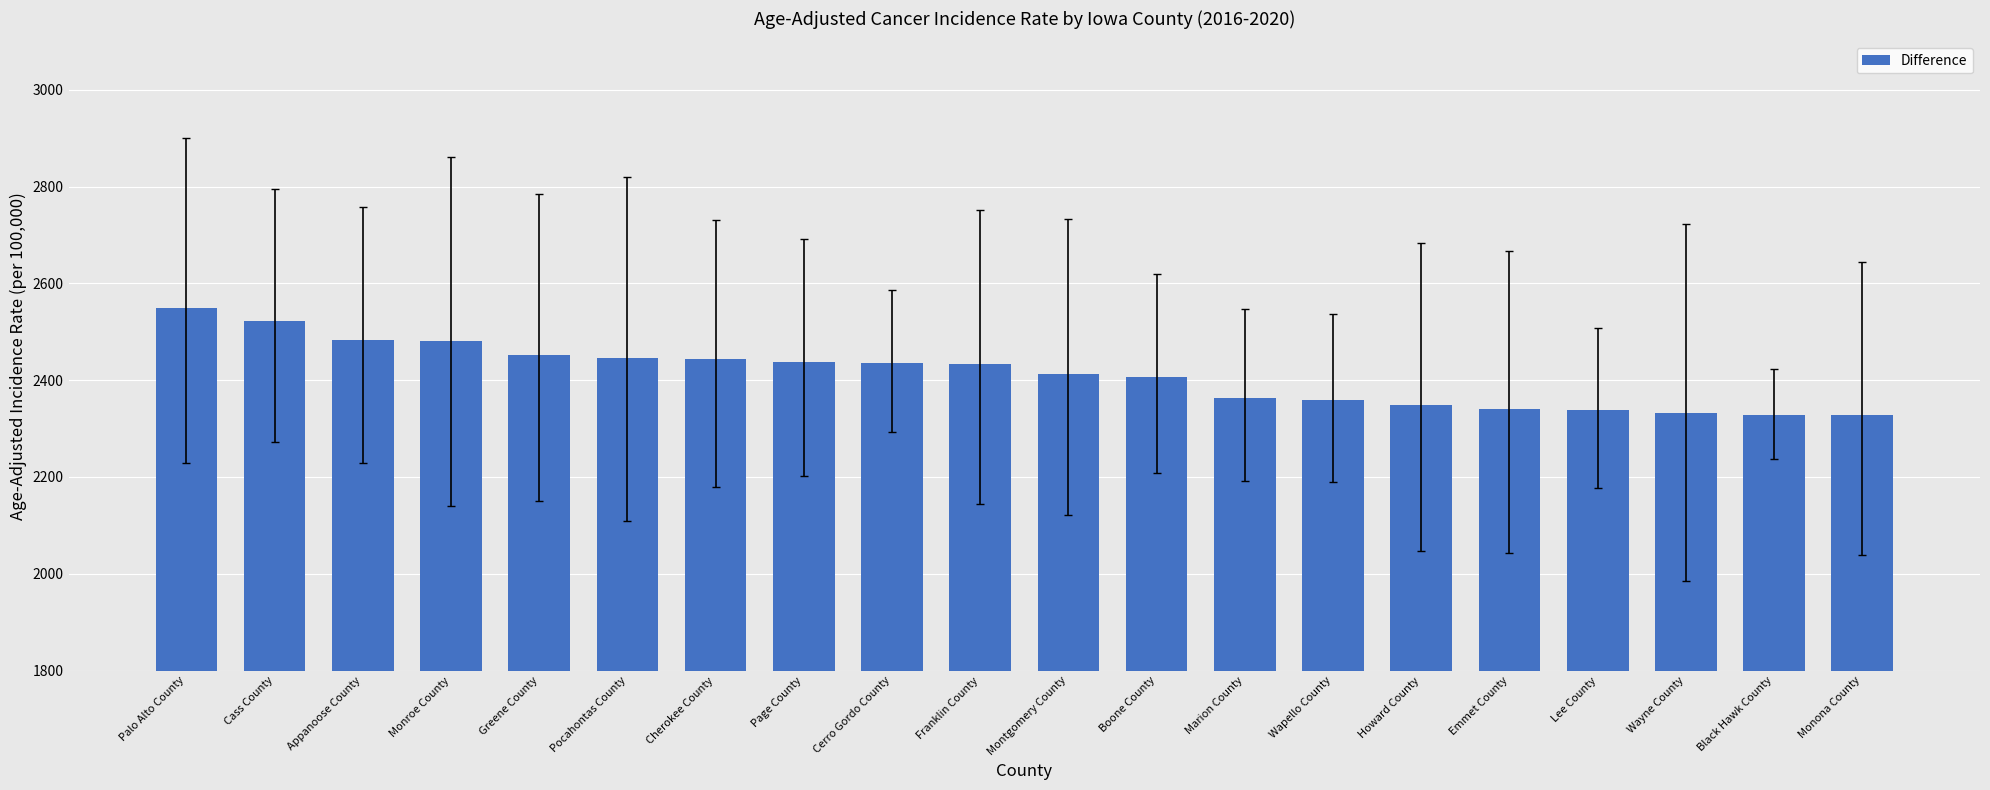

What is the label of the 3rd bar from the left?

Appanoose County